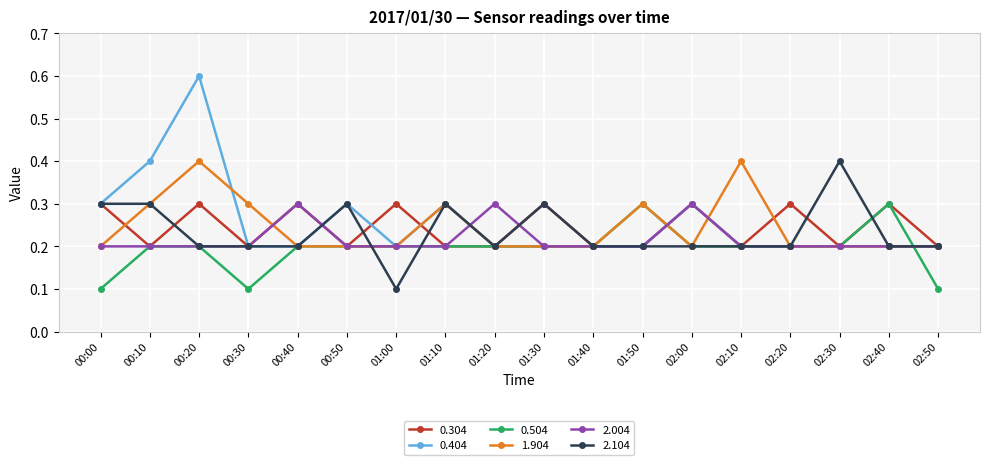

Count the 2.104 values in the range 0 to 1.

18